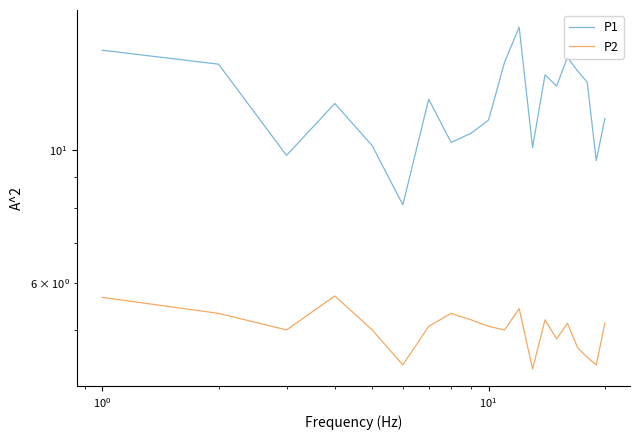

True or false: P1 and P2 cross at least once.

False